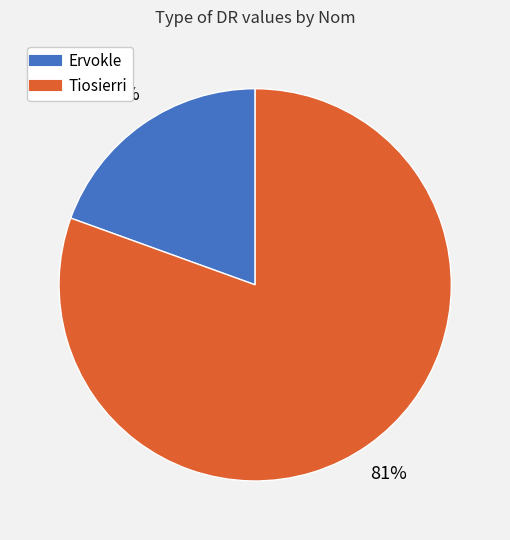

Is there a majority slice in this chart?

Yes